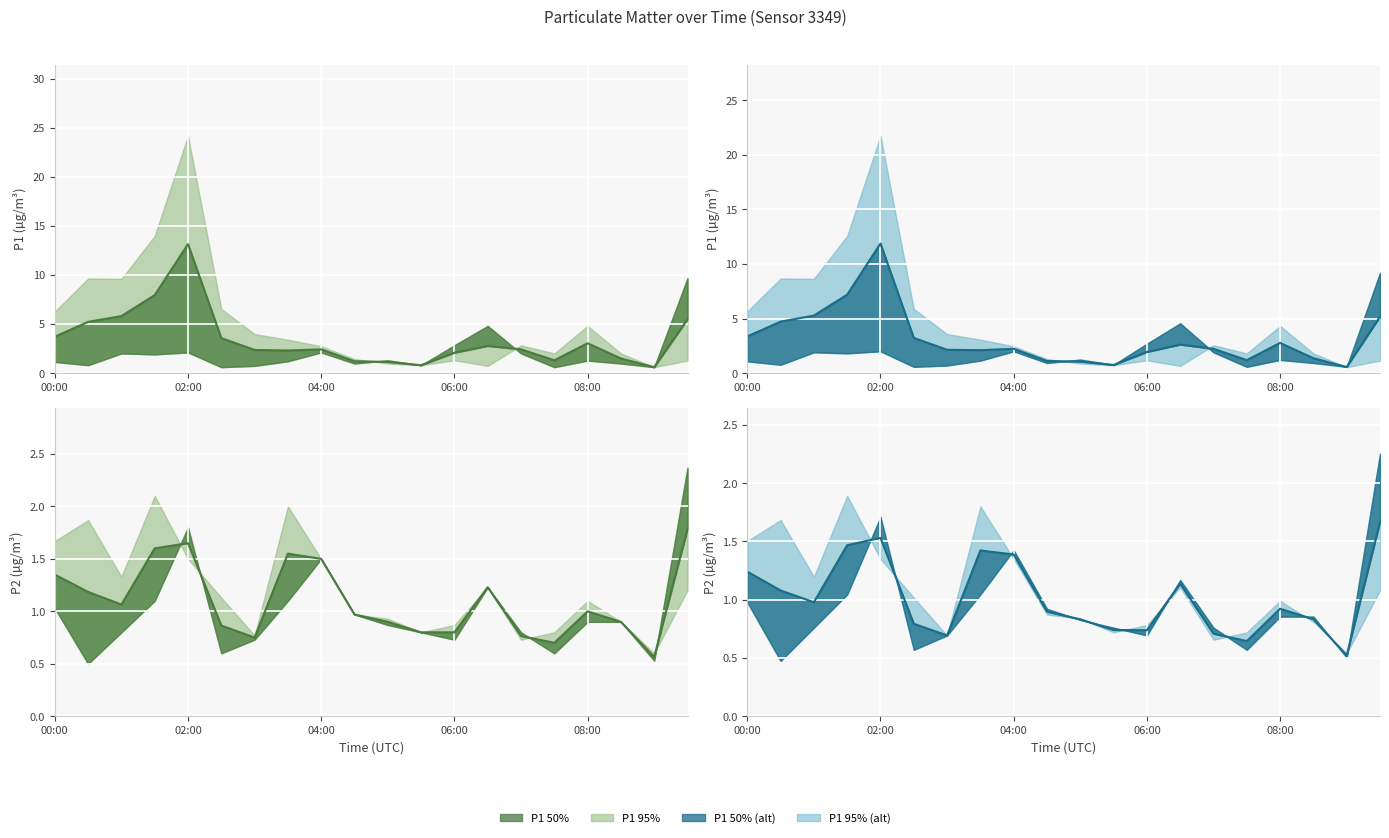

Reading left to right, list all the values displayed in this chart.

P1: 1.1	0.8	2.0	1.9	2.1	0.6	0.7	1.2	2.1	1.0	1.3	0.8	2.8	4.8	2.0	0.6	1.3	1.0	0.6	9.7
P1_upper: 6.3	9.6	9.6	14.0	24.2	6.5	4.0	3.4	2.7	1.4	1.0	0.8	1.3	0.7	2.8	2.0	4.8	2.0	0.6	1.3
P2: 1.0	0.5	0.8	1.1	1.8	0.6	0.7	1.1	1.5	1.0	0.9	0.8	0.7	1.2	0.8	0.6	0.9	0.9	0.5	2.4
P2_upper: 1.7	1.9	1.3	2.1	1.5	1.1	0.8	2.0	1.5	1.0	0.9	0.8	0.9	1.2	0.7	0.8	1.1	0.9	0.6	1.2